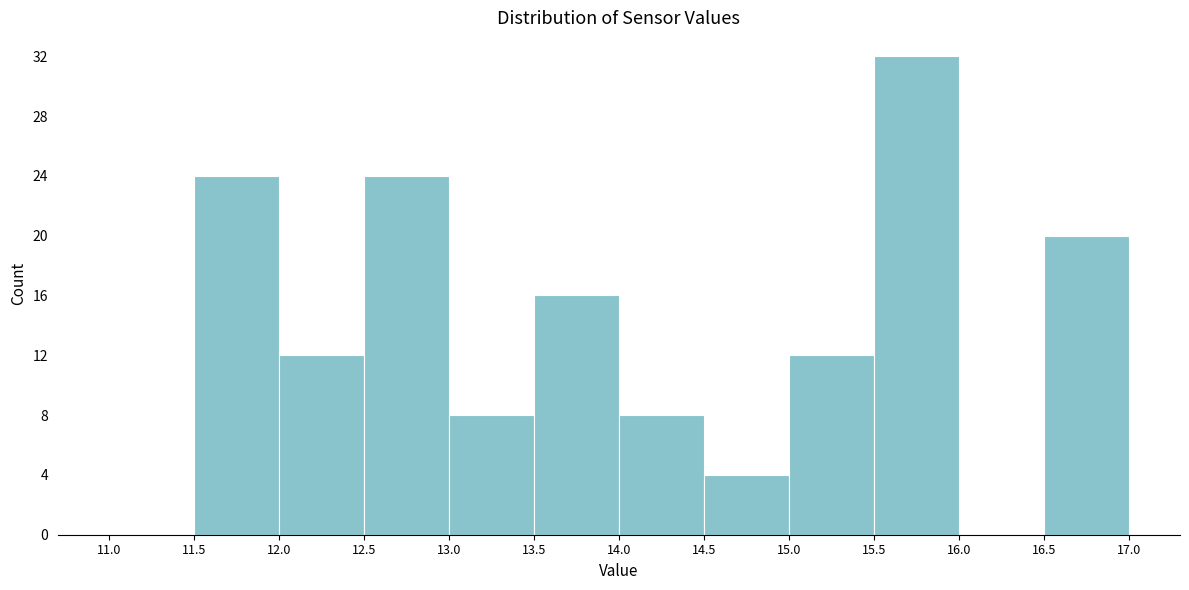

Reading left to right, transcribe this chart: for each bar, give the range it covers on the x-axis and its height. The values are not printed on the chart, so give them approximately, as read against the axis.

11.0 to 11.5: 0
11.5 to 12.0: 24
12.0 to 12.5: 12
12.5 to 13.0: 24
13.0 to 13.5: 8
13.5 to 14.0: 16
14.0 to 14.5: 8
14.5 to 15.0: 4
15.0 to 15.5: 12
15.5 to 16.0: 32
16.0 to 16.5: 0
16.5 to 17.0: 20